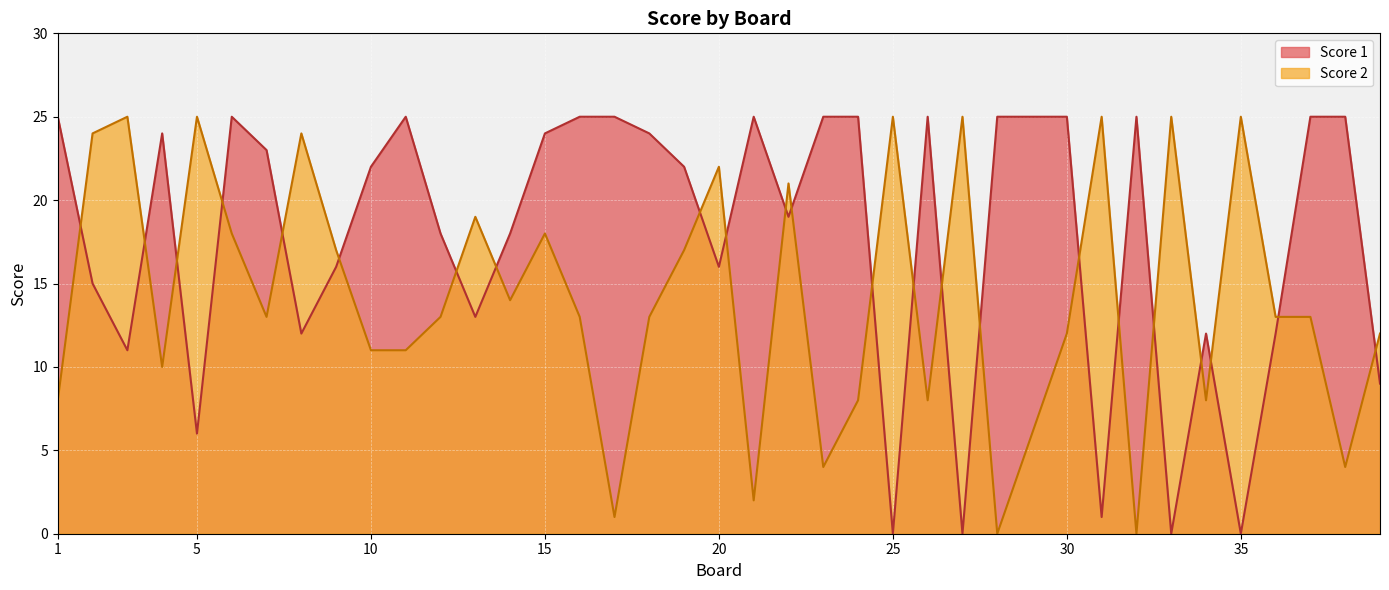

What is the value of the Score 1 point at the 15th from the left?

24